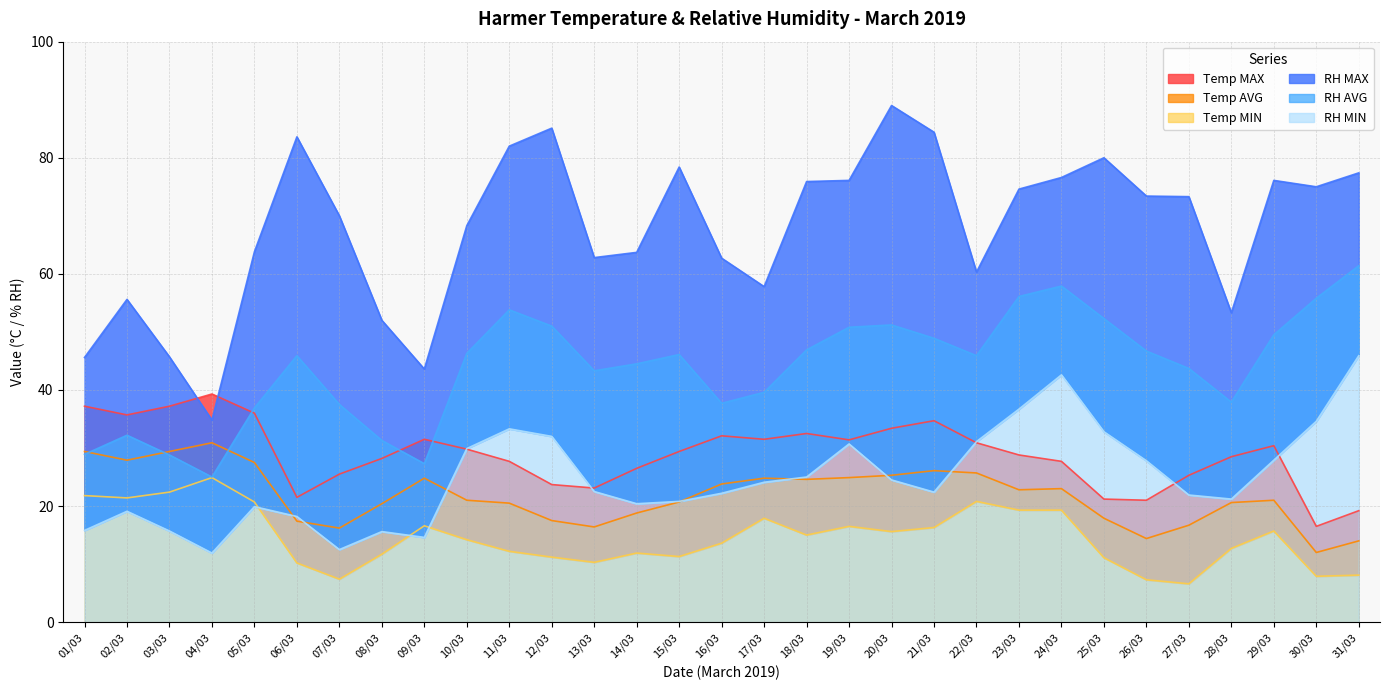

What is the total value across all series at 12/03?

220.5